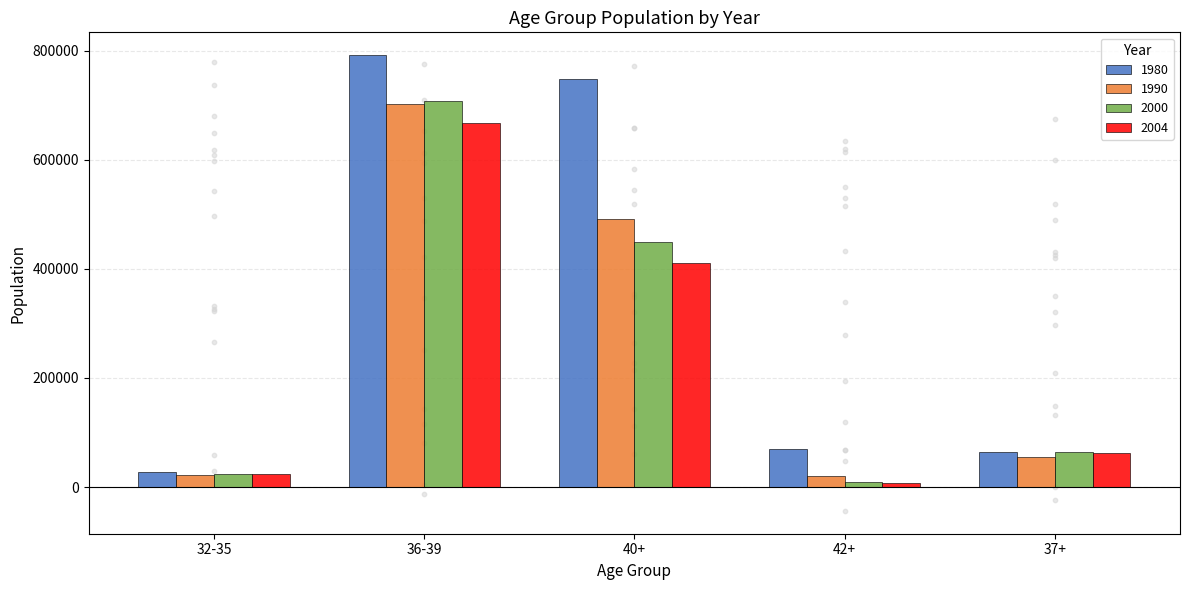

What is the total value across all series at Total?

5099742